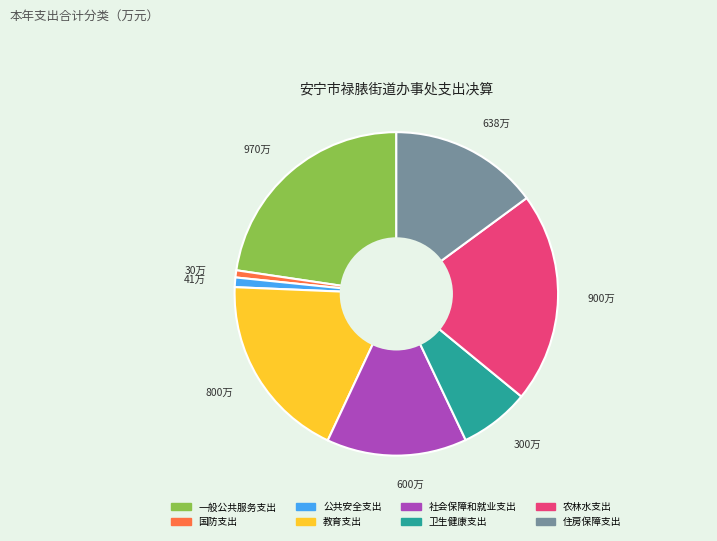

Is there any slice that represents more than half of the pie?

No